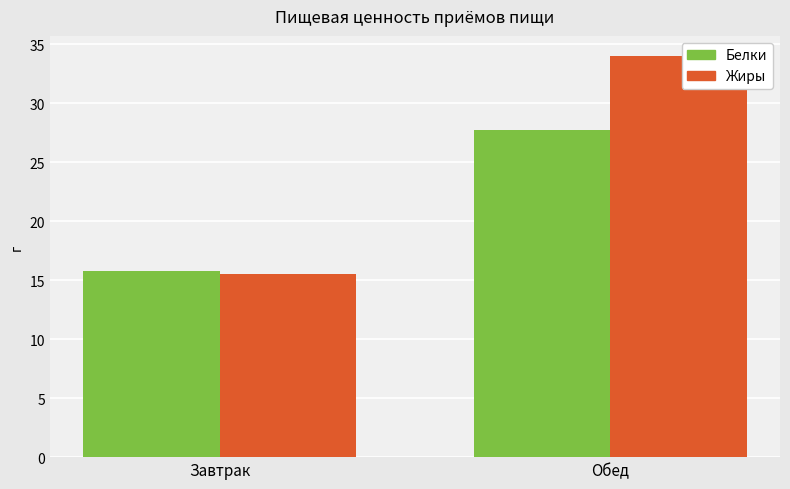

Reading left to right, transcribe all the data shown in this chart.

Белки: 15.8	27.7
Жиры: 15.5	34.0